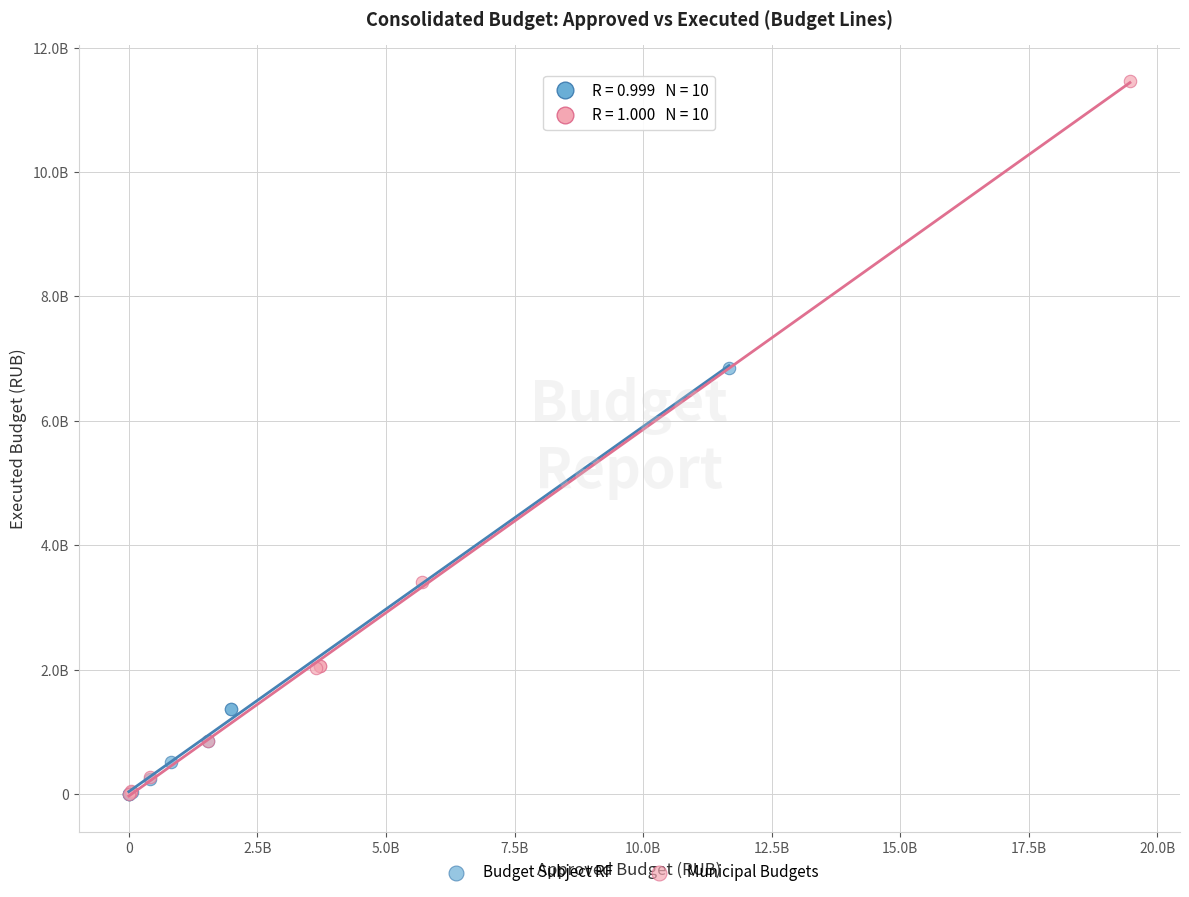

What are all the series names shown in the legend?

Budget Subject RF, Municipal Budgets